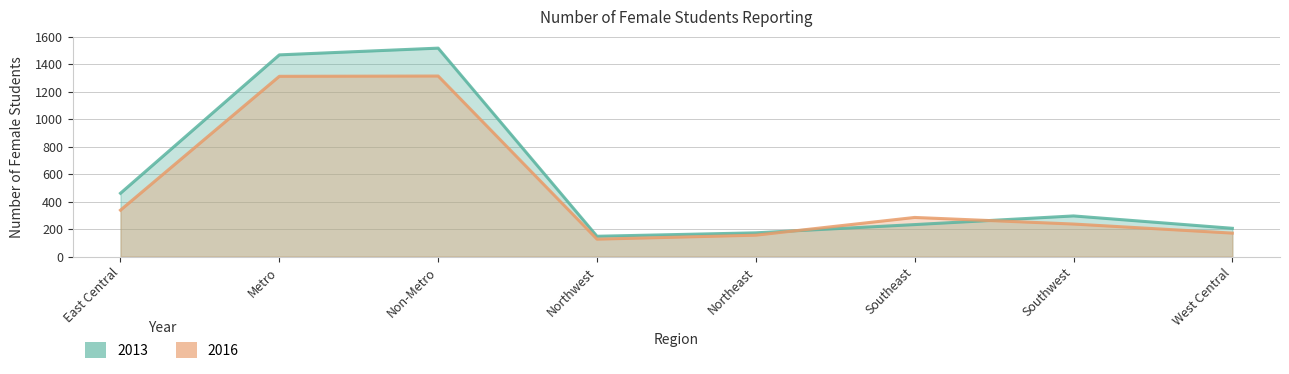

Is it true that 2016 equals 237 at Southwest?

True